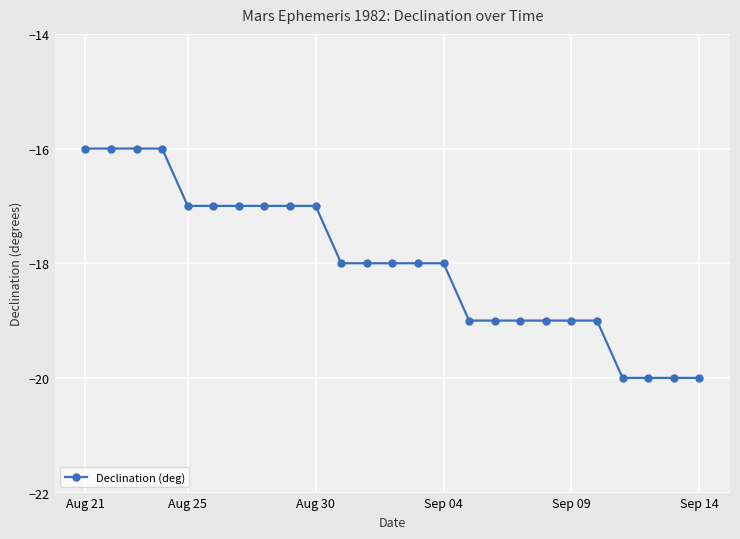

How many data points does each series have?

25